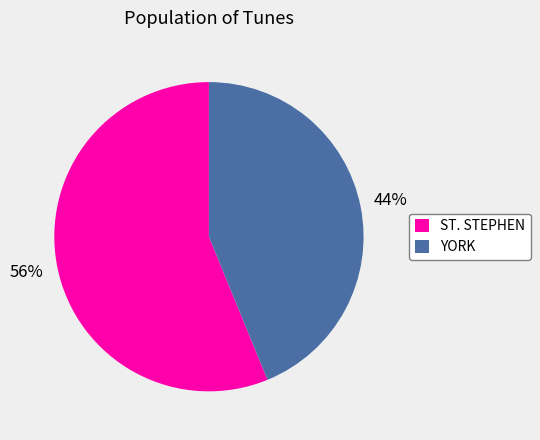

Is the sum of ST. STEPHEN and YORK greater than half?

Yes